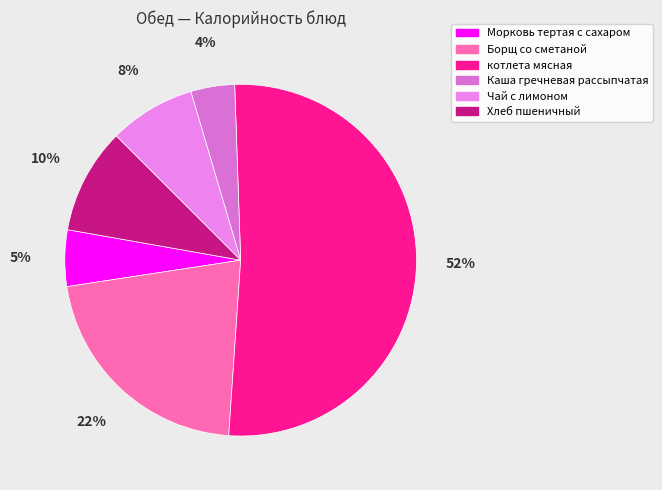

To the nearest percent, what is the difference between the котлета мясная and Каша гречневая рассыпчатая slice percentages?

48%